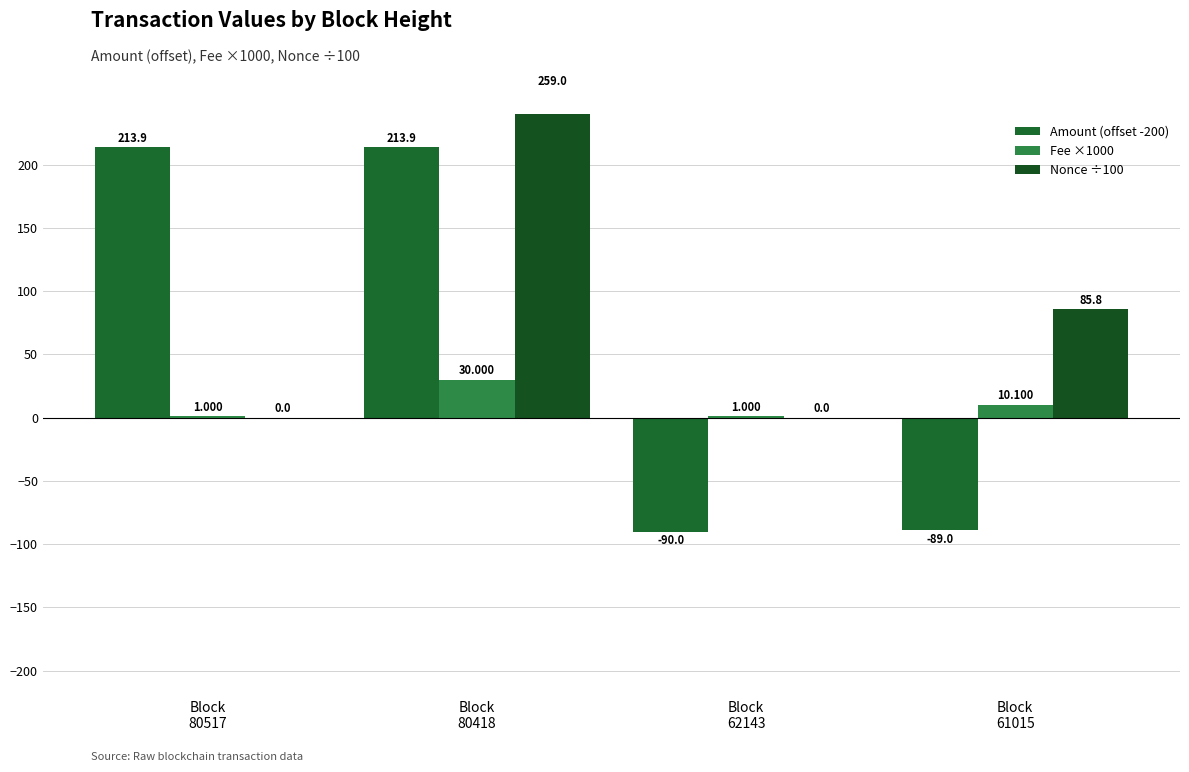

How many data points in Fee ×1000 are less than 10?

2